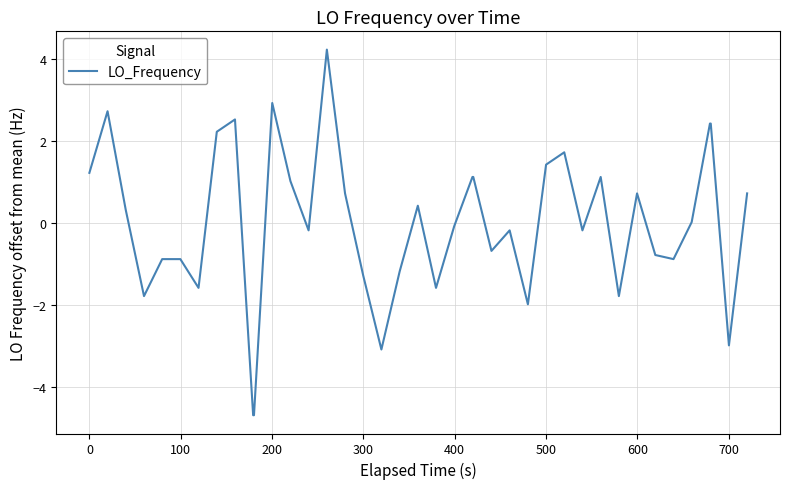

What is the minimum value shown in the chart?

-4.7